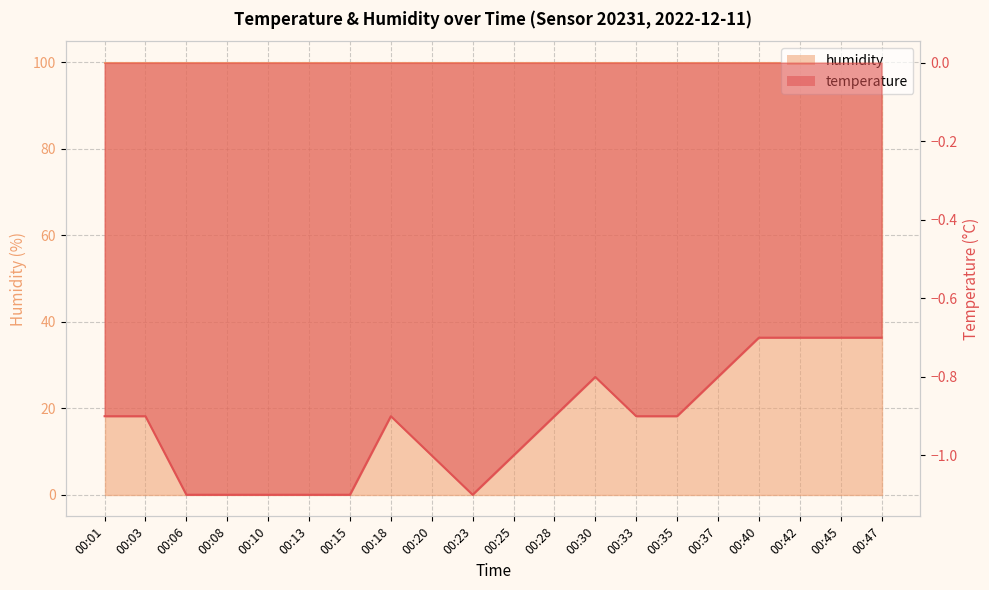

The chart shows a value of -0.5 at 00:10. True or false?

False